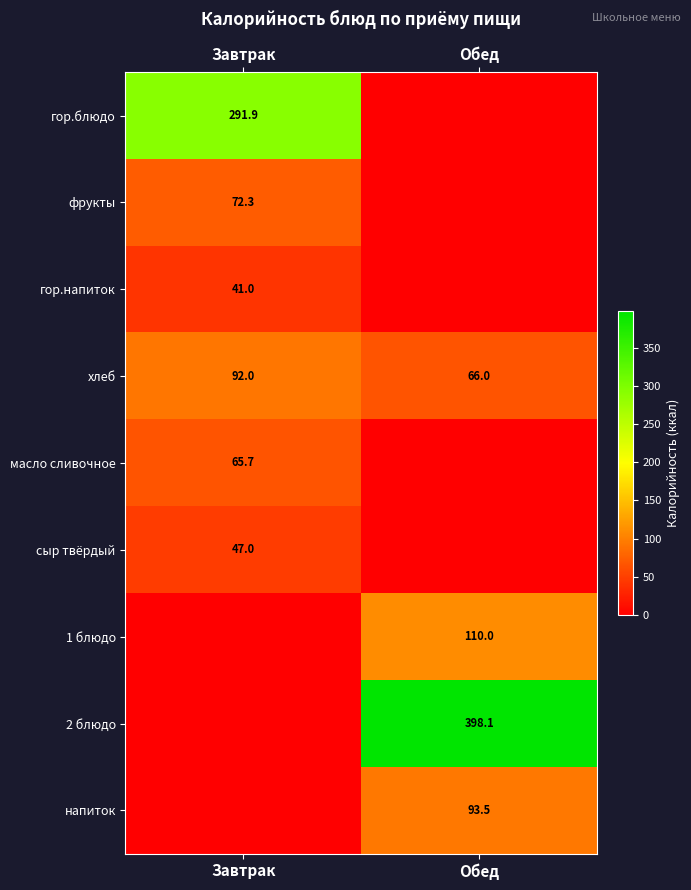

True or false: напиток has a value of 152.8 at Обед.

False